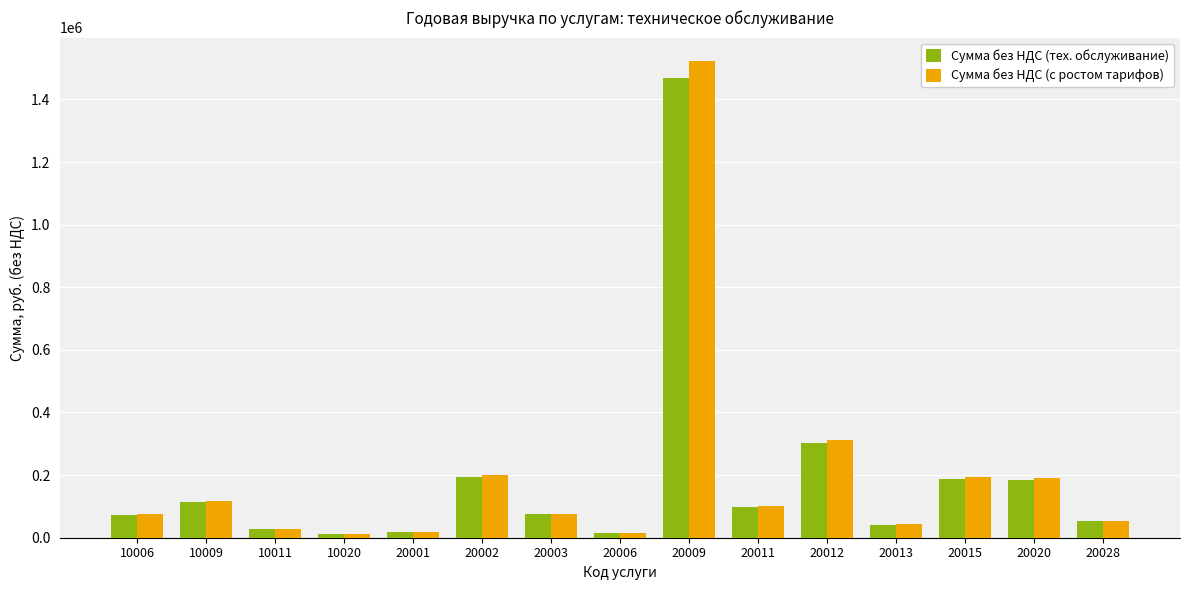

The value of Сумма без НДС (тех. обслуживание) at 20002 is 50586.4. True or false?

False